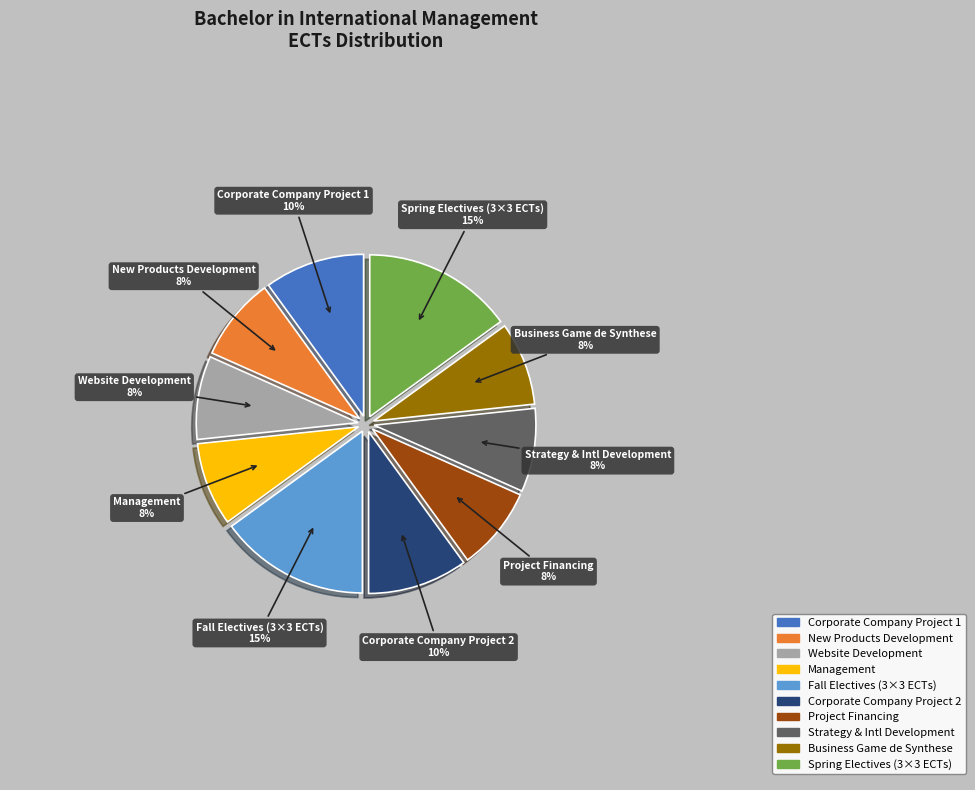

To the nearest percent, what is the difference between the largest and smallest slice percentages?

7%